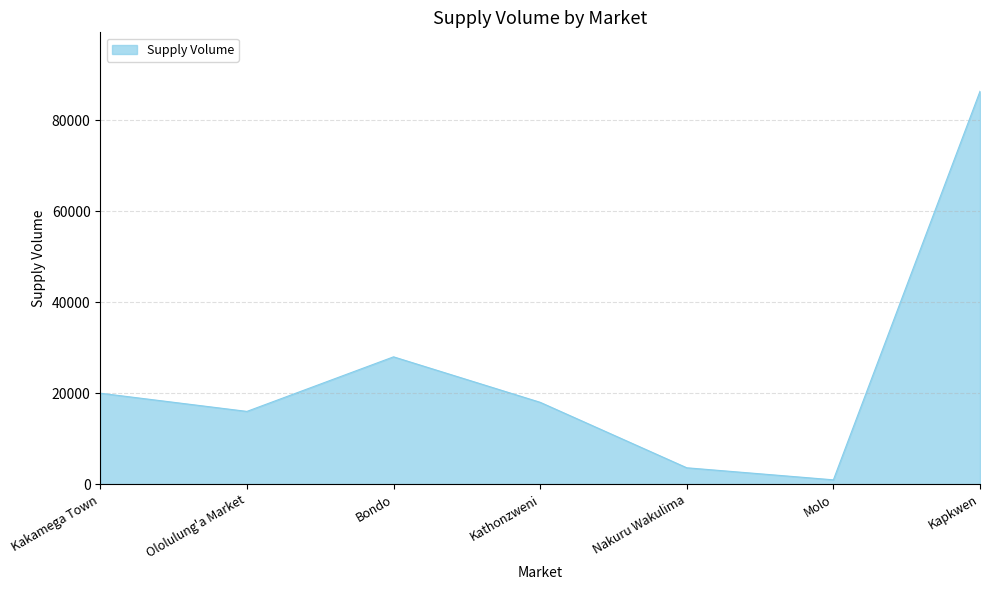

Does the chart display data point markers on the line(s)?

No